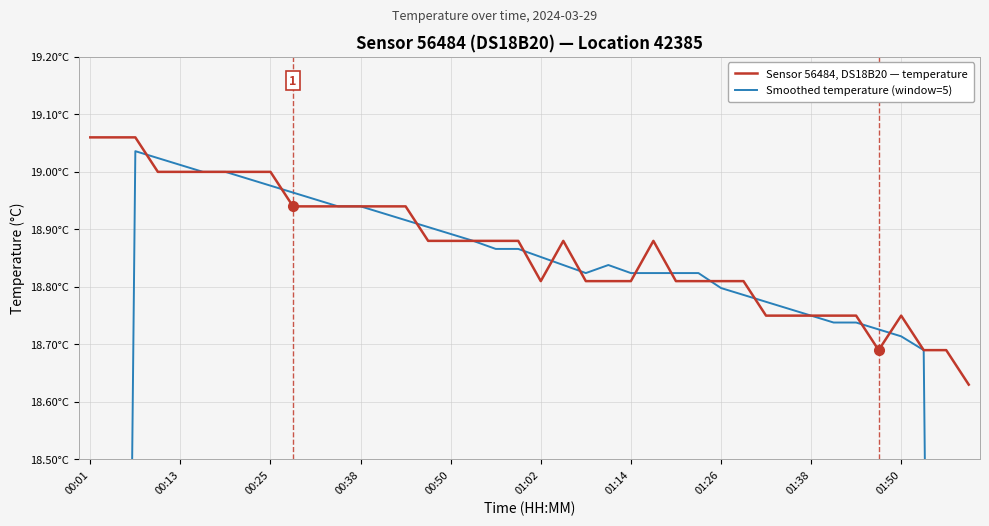

How many interior local peaks does the Sensor 56484, DS18B20 — temperature series have?

3